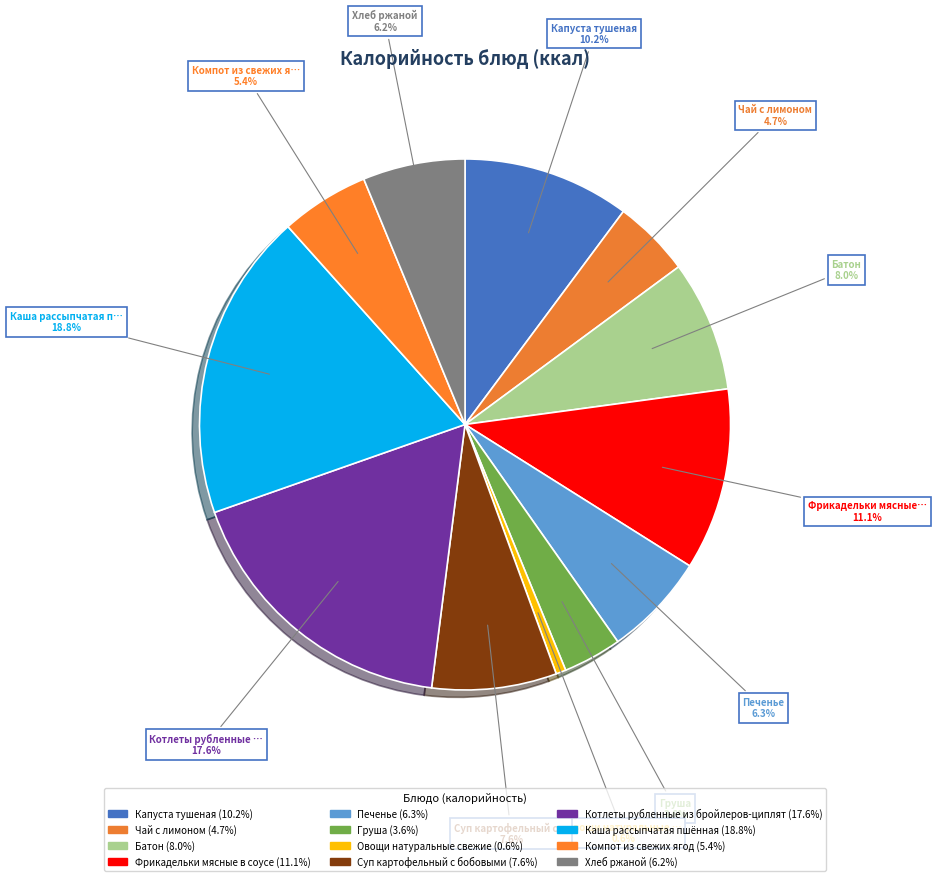

Does any single category account for the majority?

No